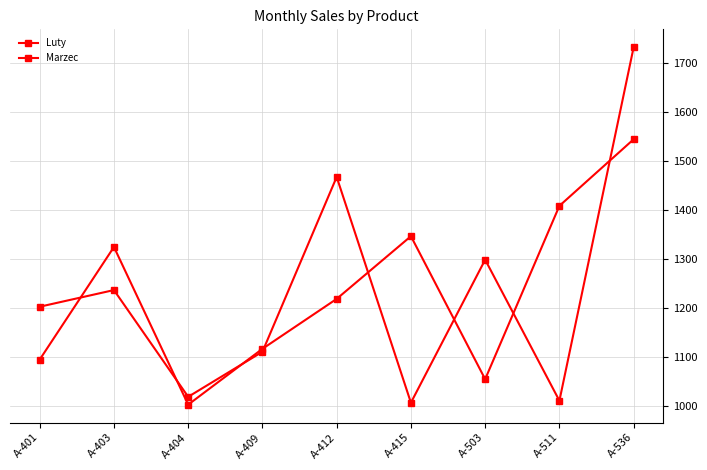

What is the minimum value shown in the chart?

1002